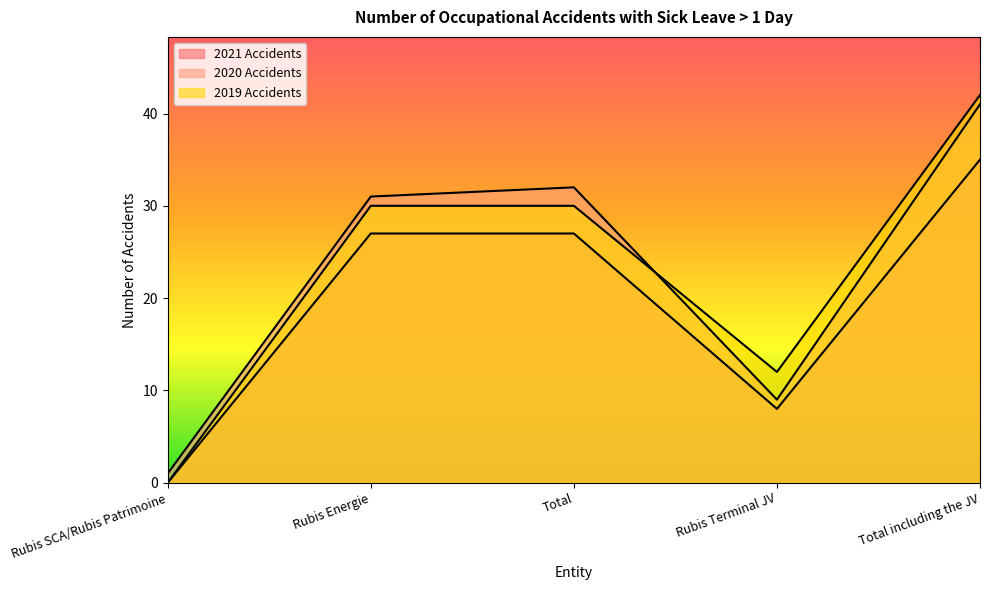

What is the difference between the maximum and second lowest values in the 2019 Accidents series?

30